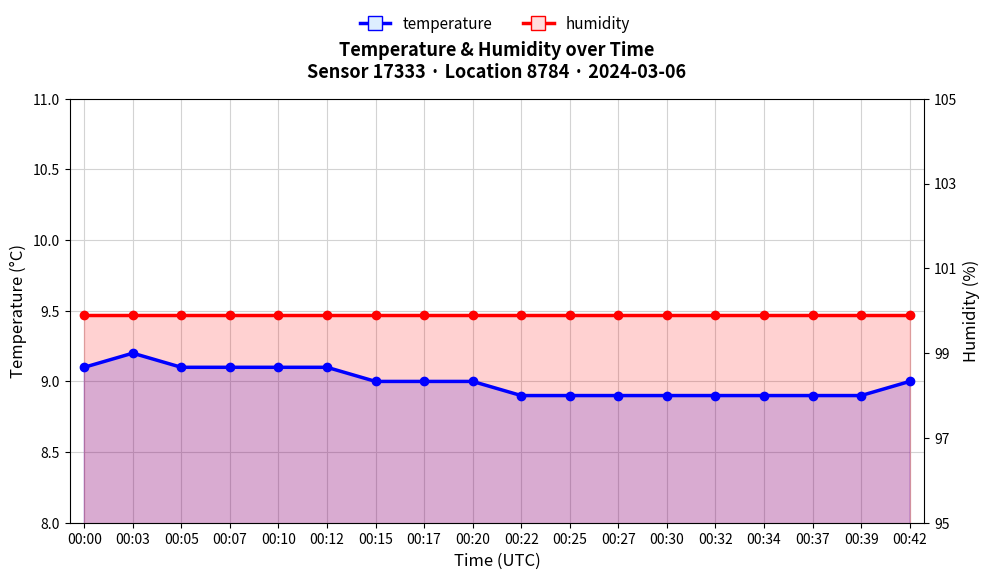

Which series has the largest range (max minus min)?

temperature